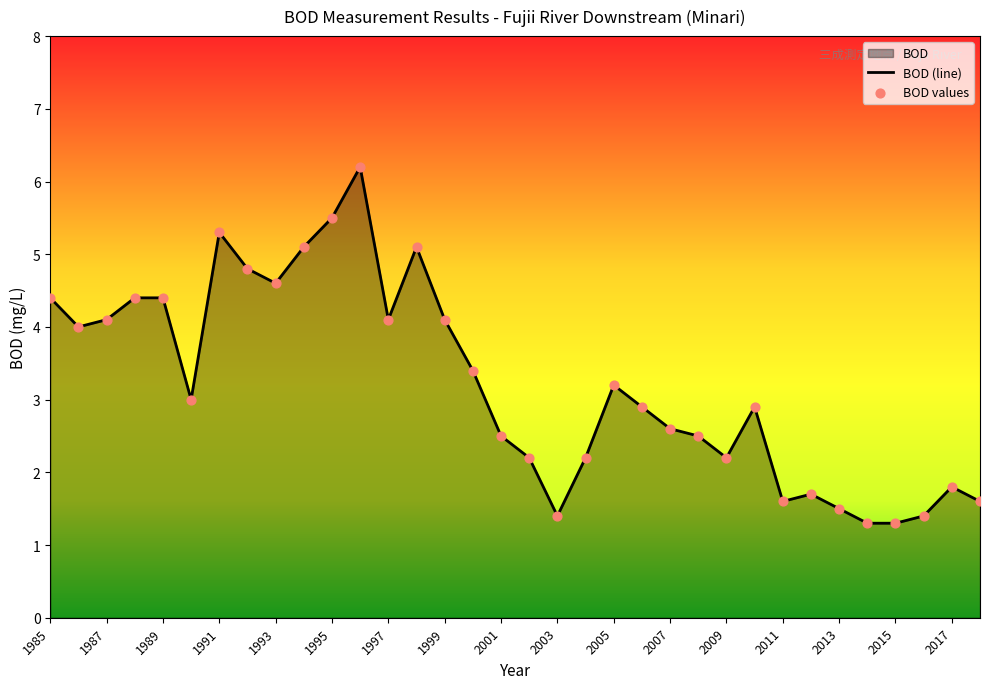

Between 1998 and 2003, which is larger?

1998